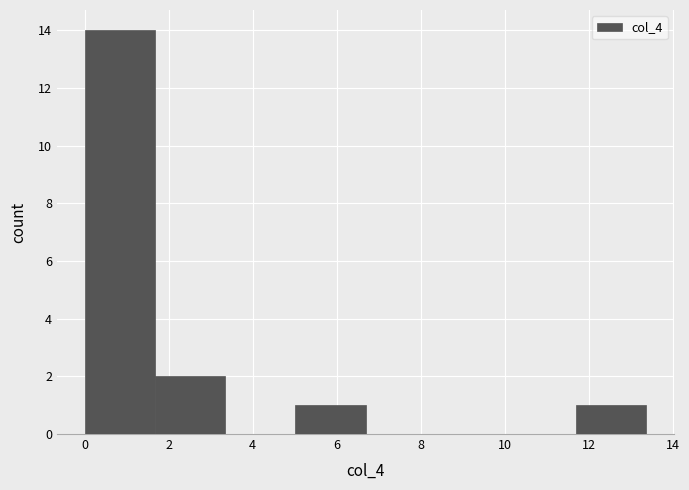

Over which range of the x-axis is the bar tallest?

0.0 to 1.6